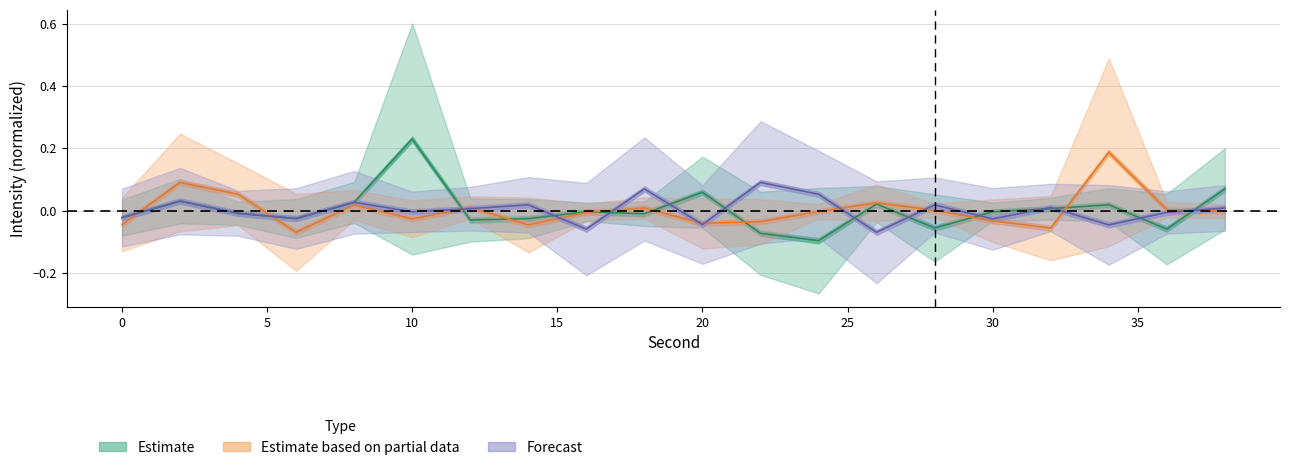

At which category does the chart reach its minimum across all series?

24